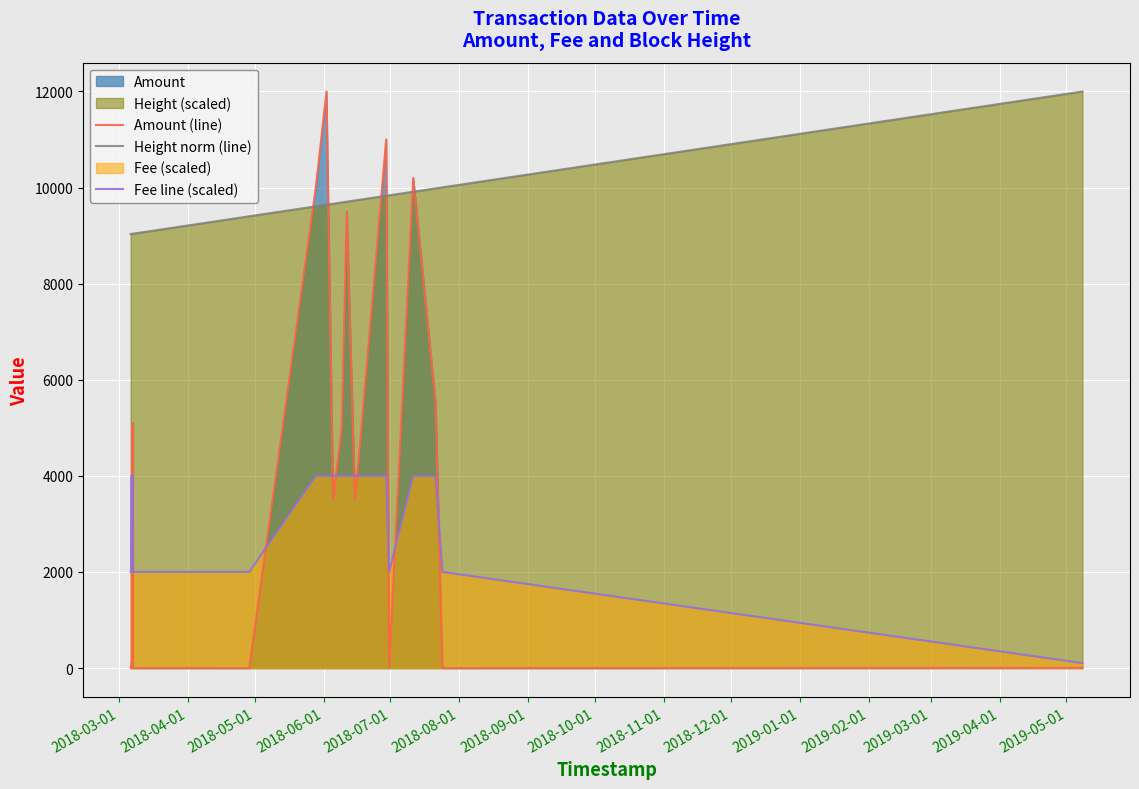

What is the sum of all Amount (line) values?

94456.0